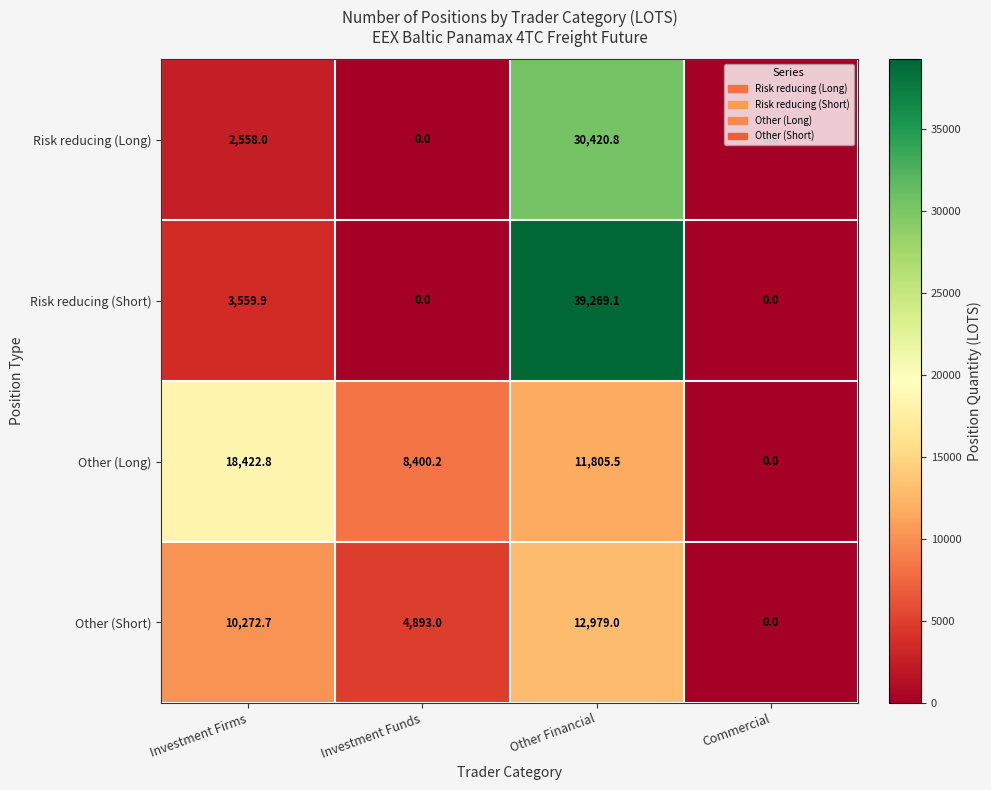

True or false: Other (Long) has a value of 16247.0 at Other Financial.

False